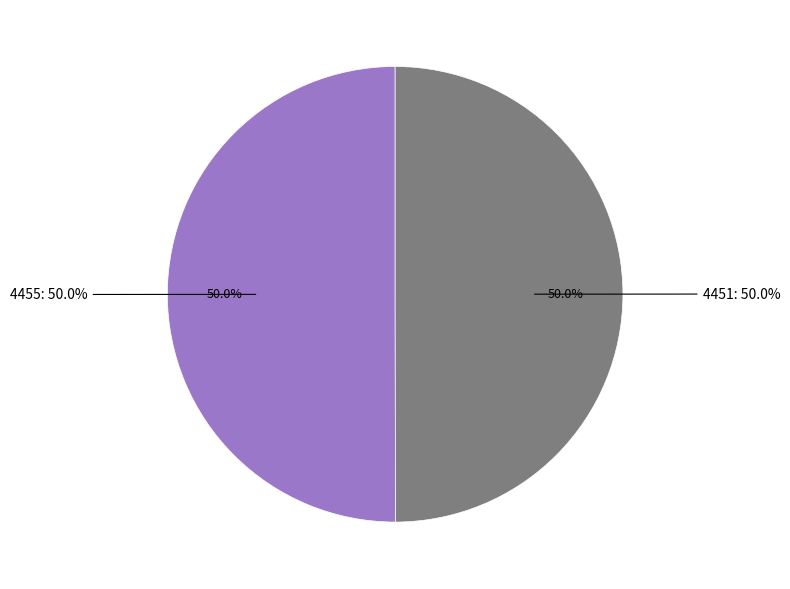

The 4455 slice represents 50% of the pie. True or false?

True